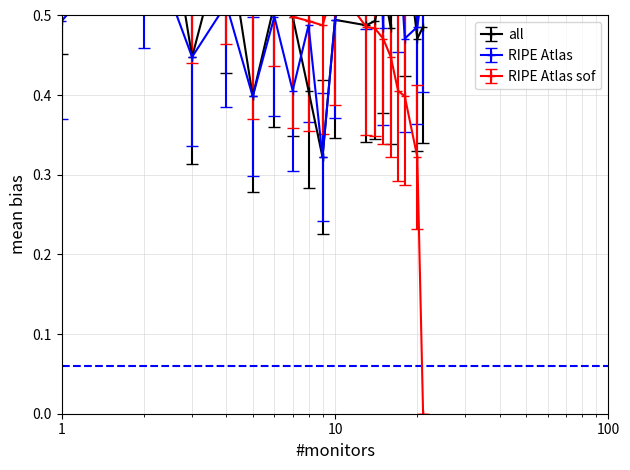

Is this an area chart (filled region under the line)?

No